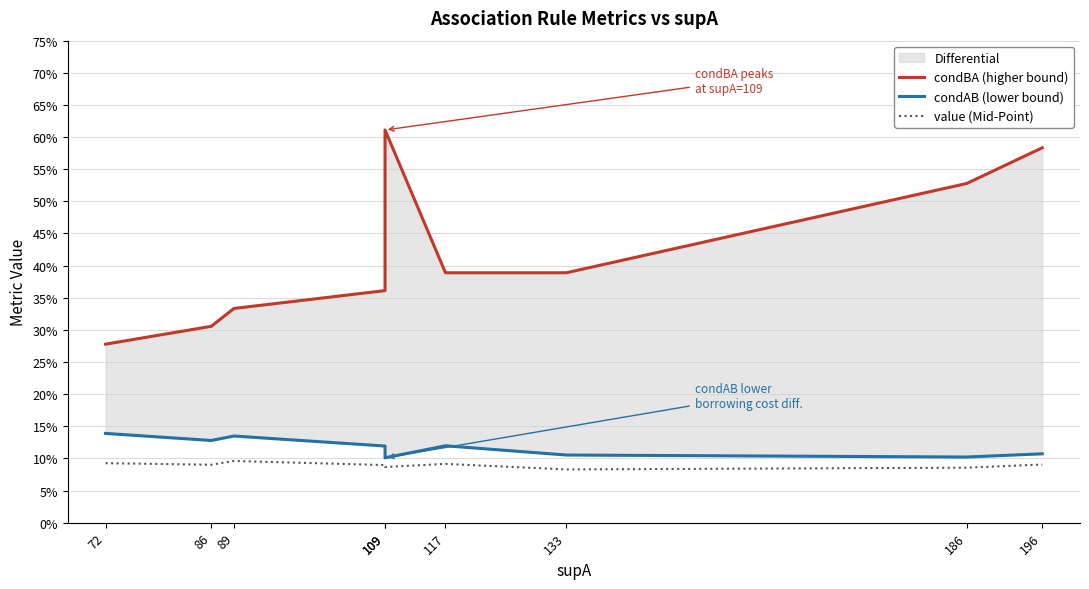

How many series are shown in this chart?

3